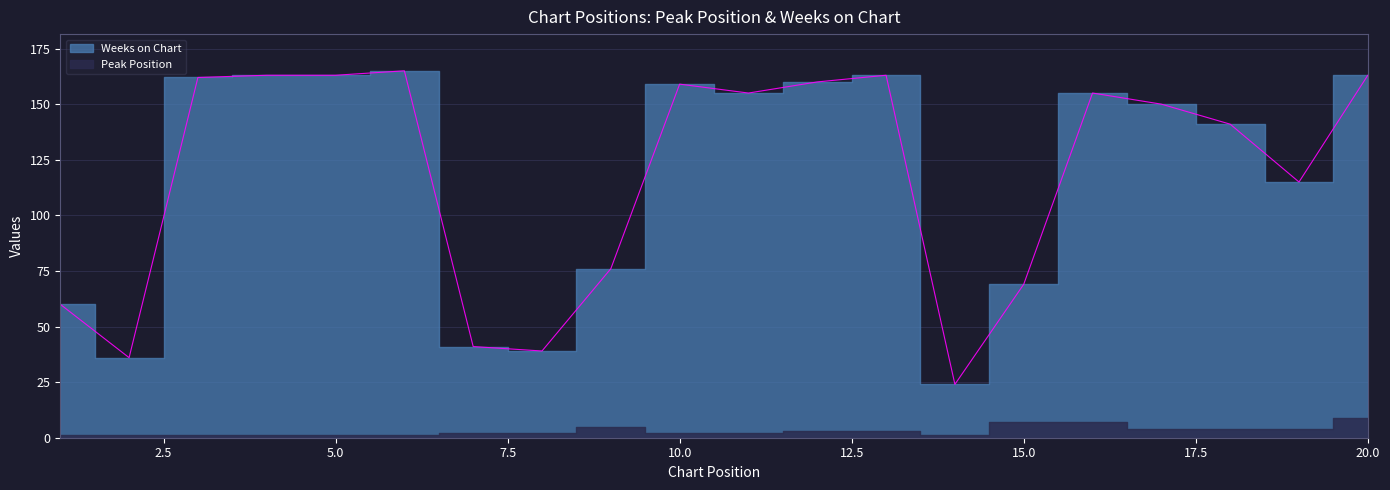

Which category has the lowest value across all series?

14